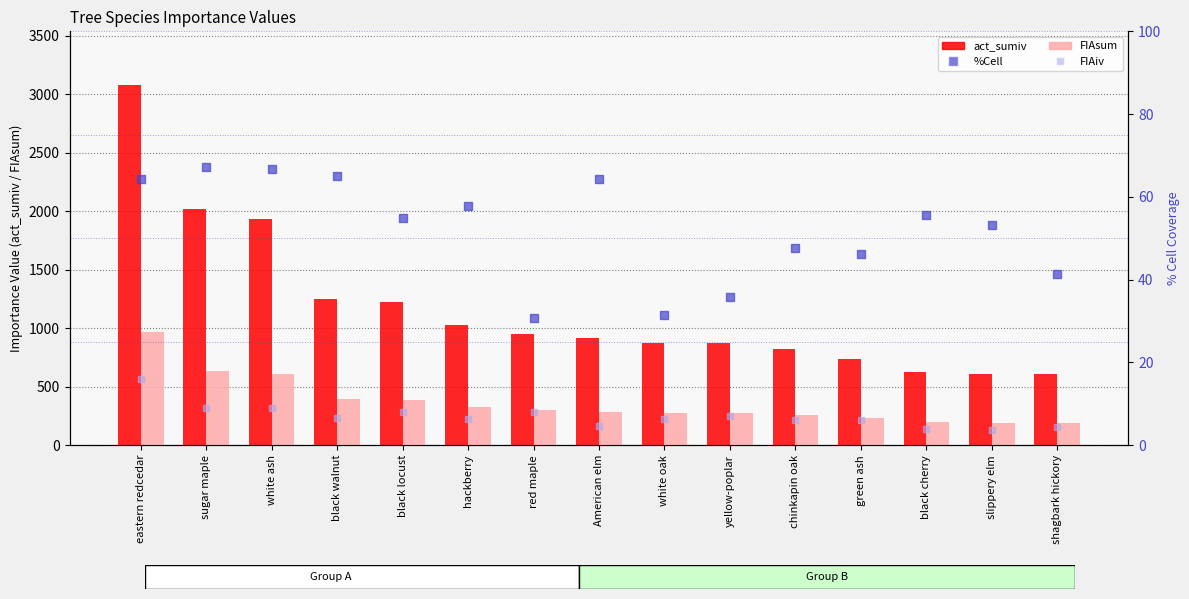

What is the total value across all series at black walnut?

1719.0